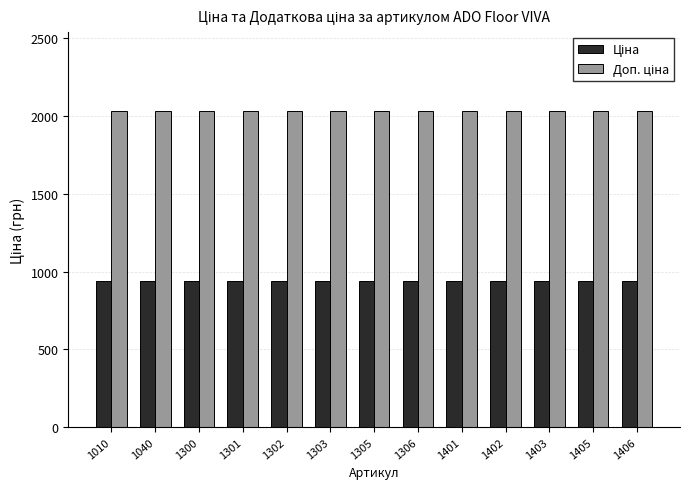

What is the difference between the highest and lowest values at 1402?

1093.5